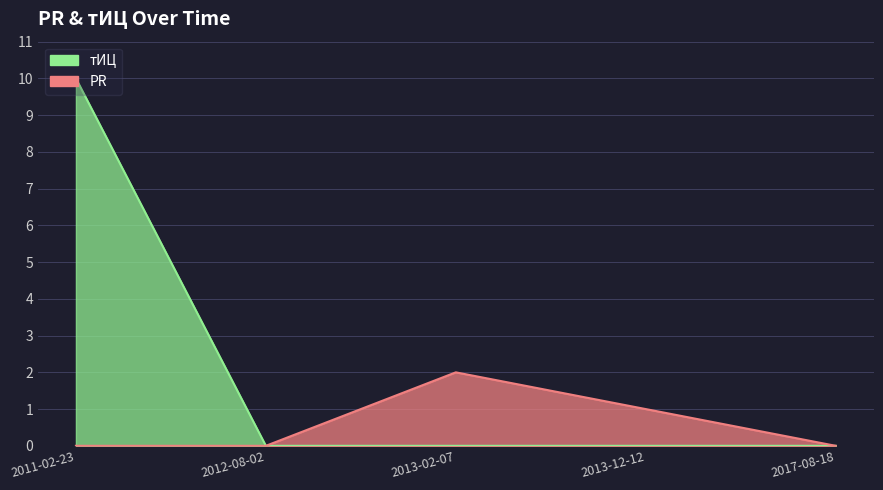

Rank the categories by PR value from lowest to highest.

2011-02-23, 2012-08-02, 2017-08-18, 2013-12-12, 2013-02-07